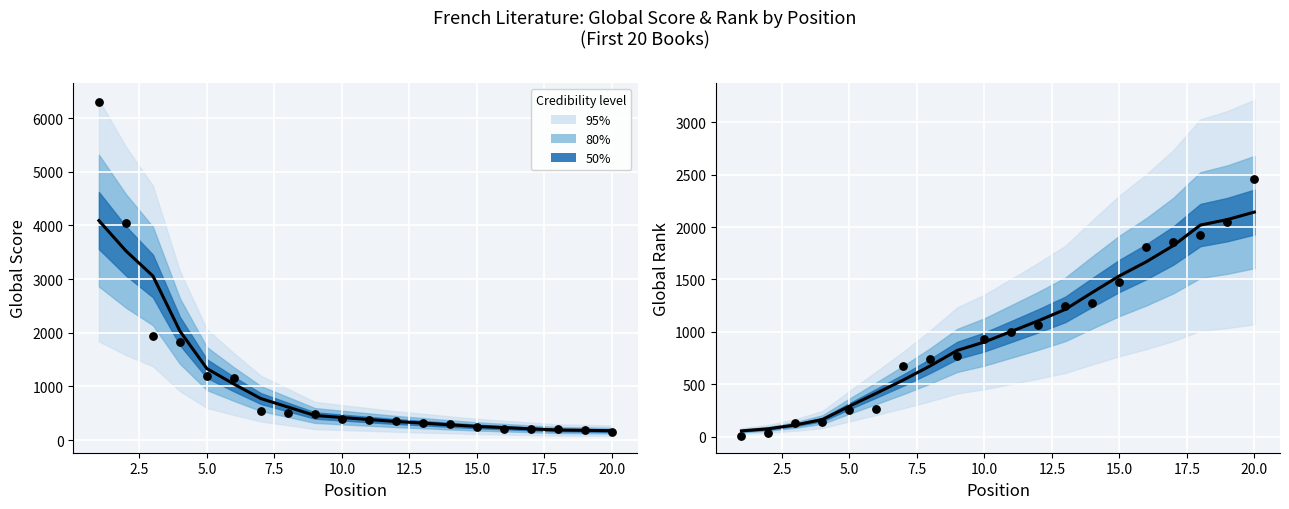

Which series has the largest total across all categories?

Observed